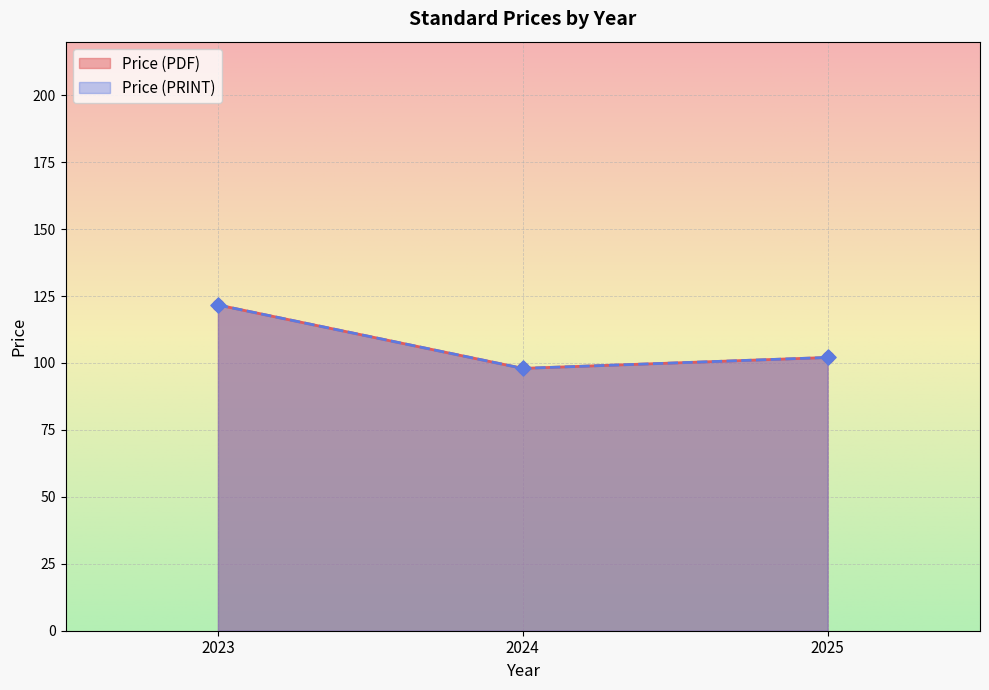

What are all the series names shown in the legend?

Price (PDF), Price (PRINT)